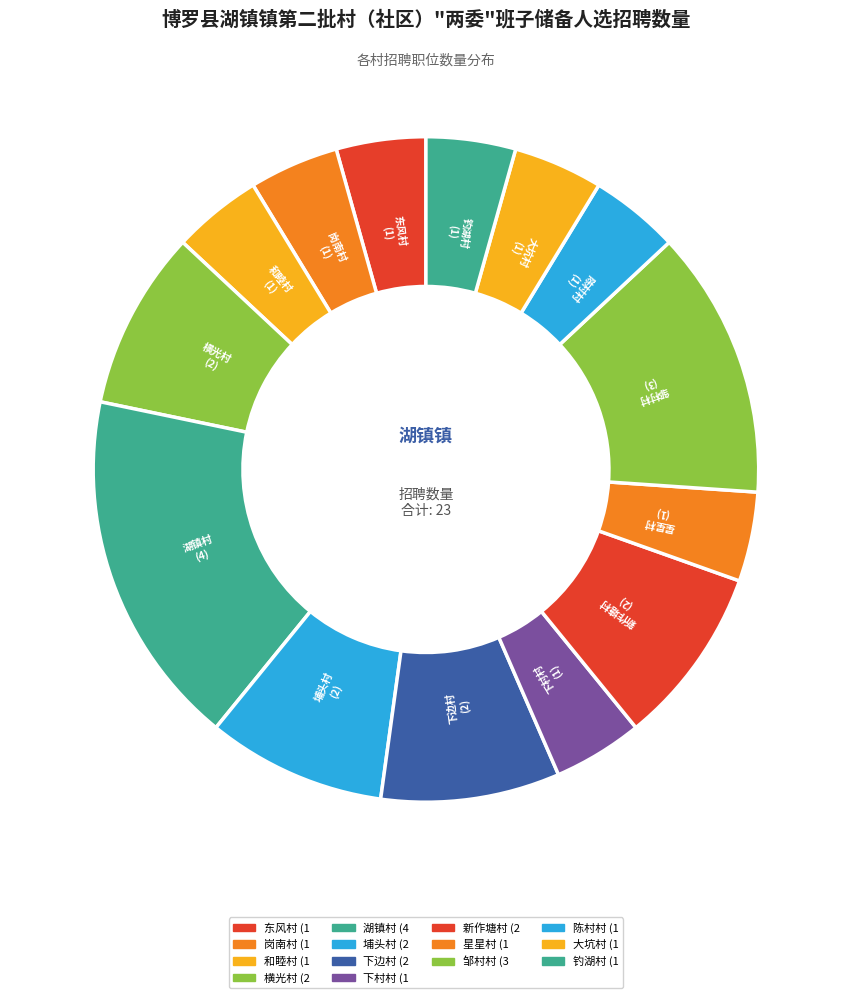

Count the number of slices in the pie.

14